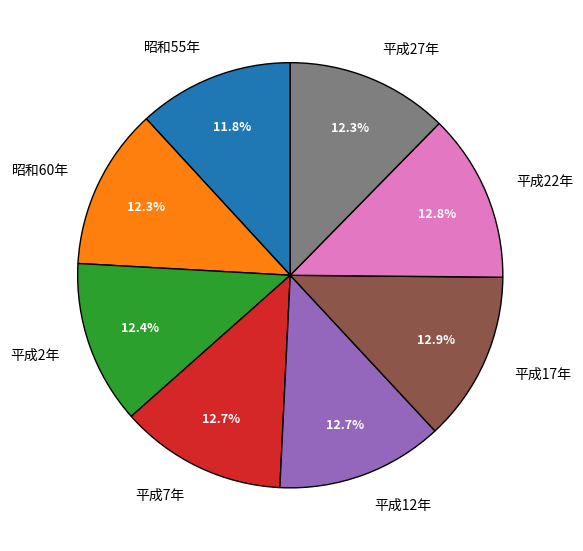

What is the total percentage of 昭和60年 and 平成2年?

24.7%